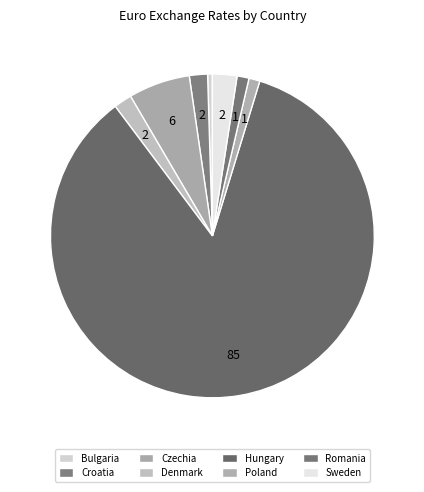

Which category has the biggest portion of the pie?

Hungary